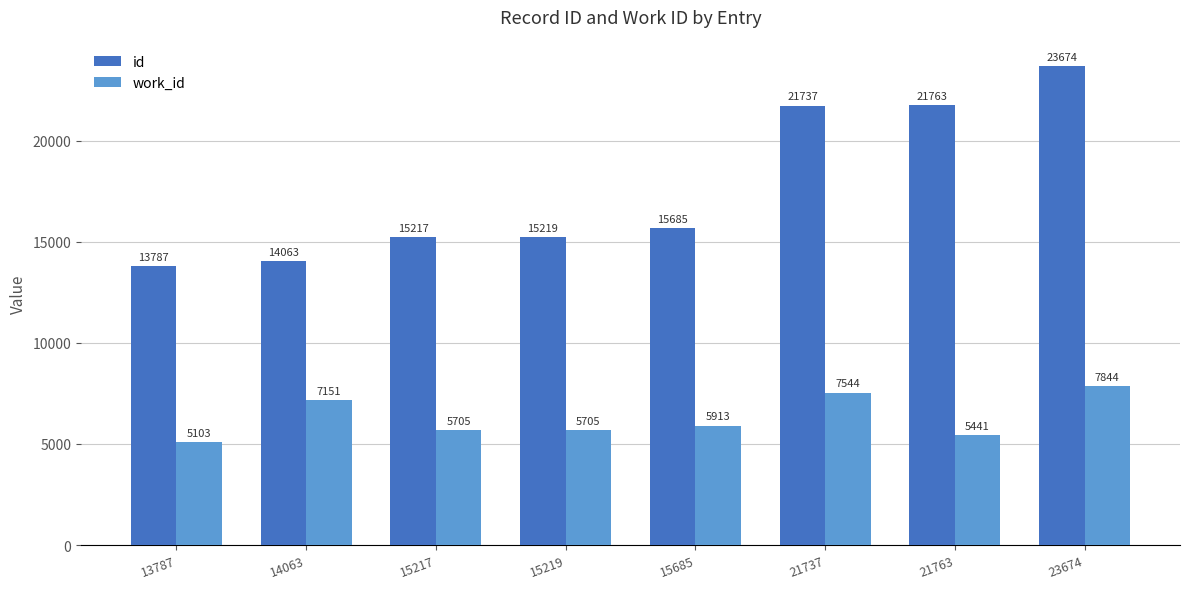

The work_id series shows 5705 at 15217. True or false?

True